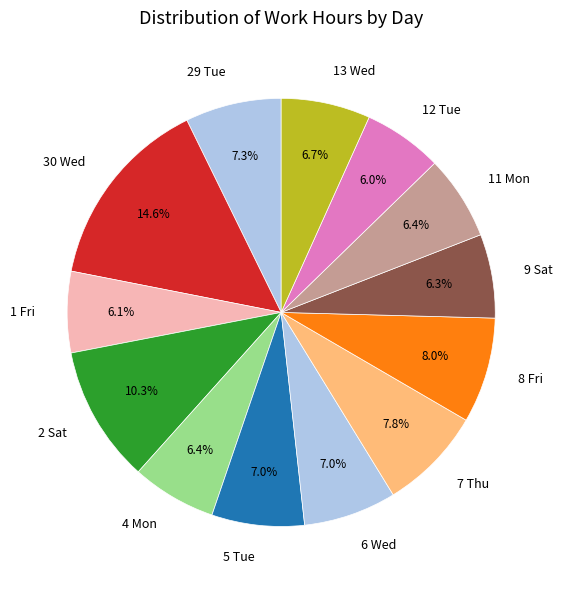

Approximately how many times larger is the value at 8 Fri compared to 7 Thu?

1.0